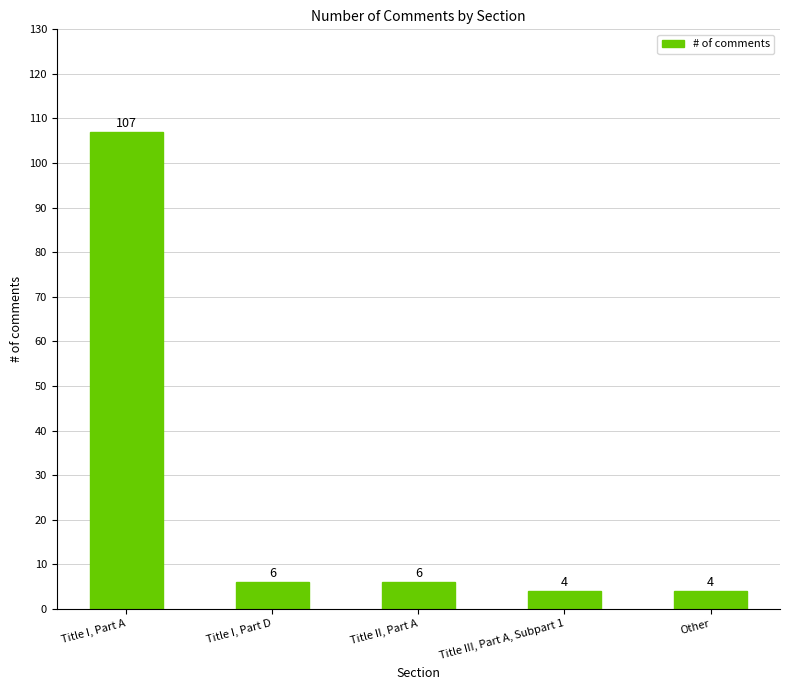

What is the greatest value displayed?

107